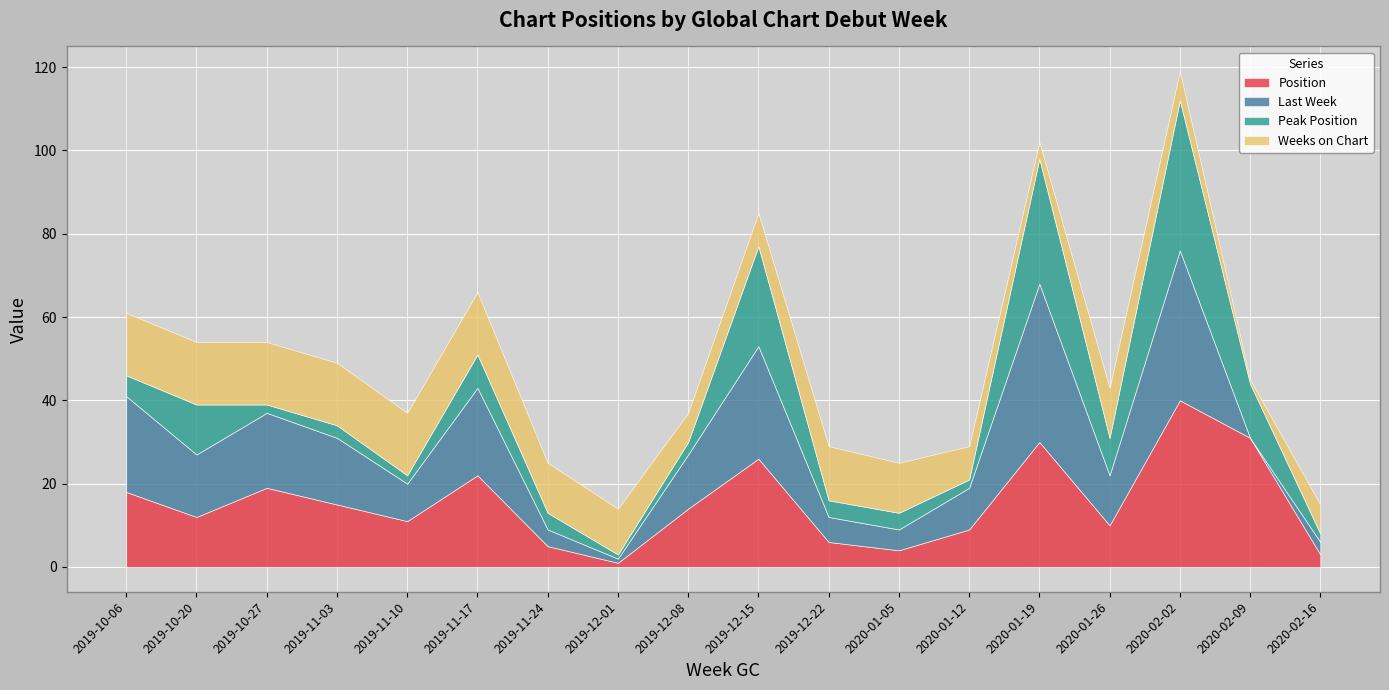

Where is the first local maximum for Peak Position?

2019-10-20